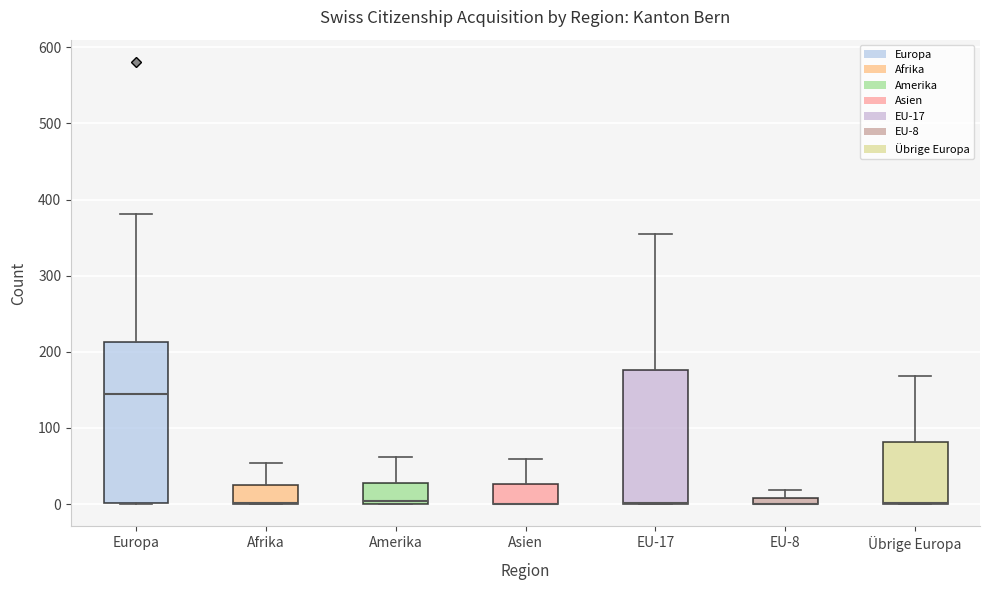

Which box is the tallest, from its lower edge to its upper edge?

Europa